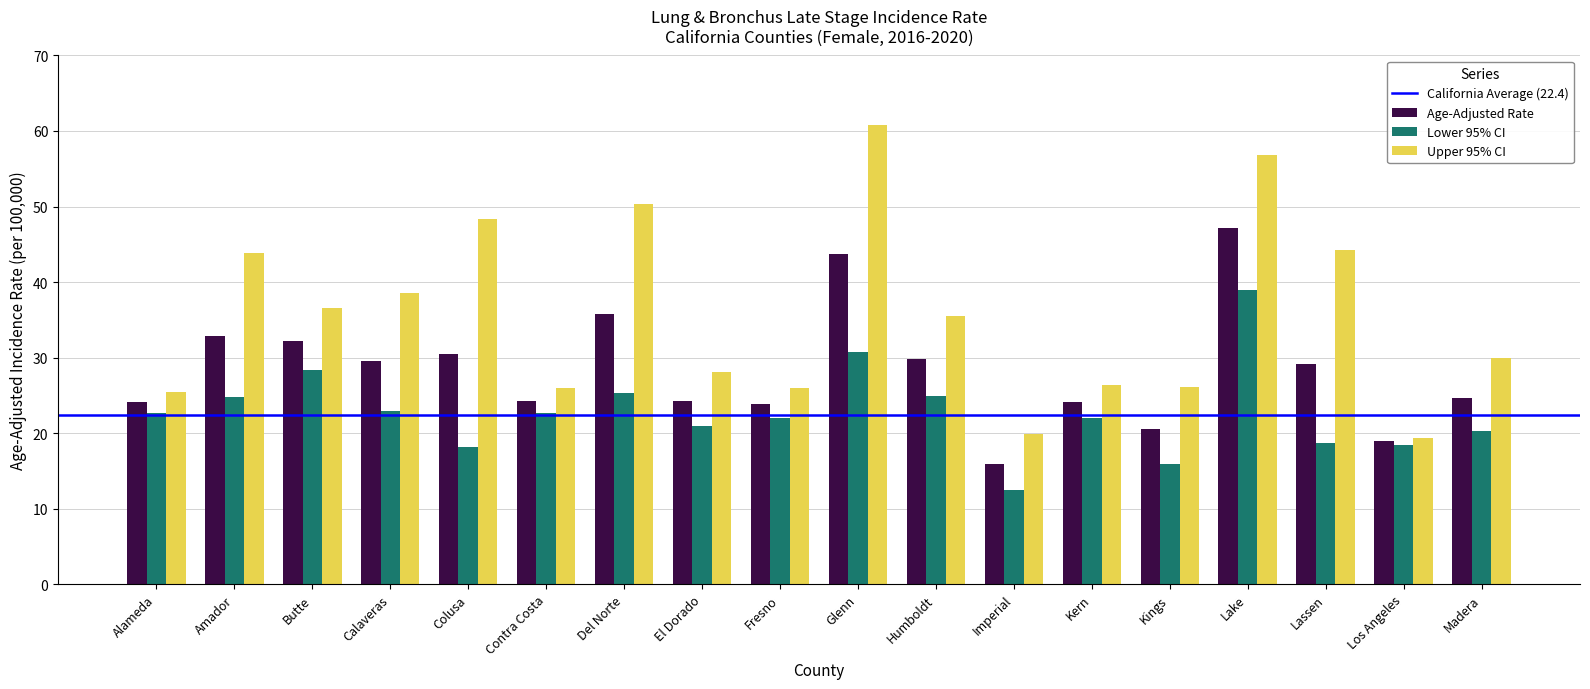

How many distinct data groups are displayed?

3